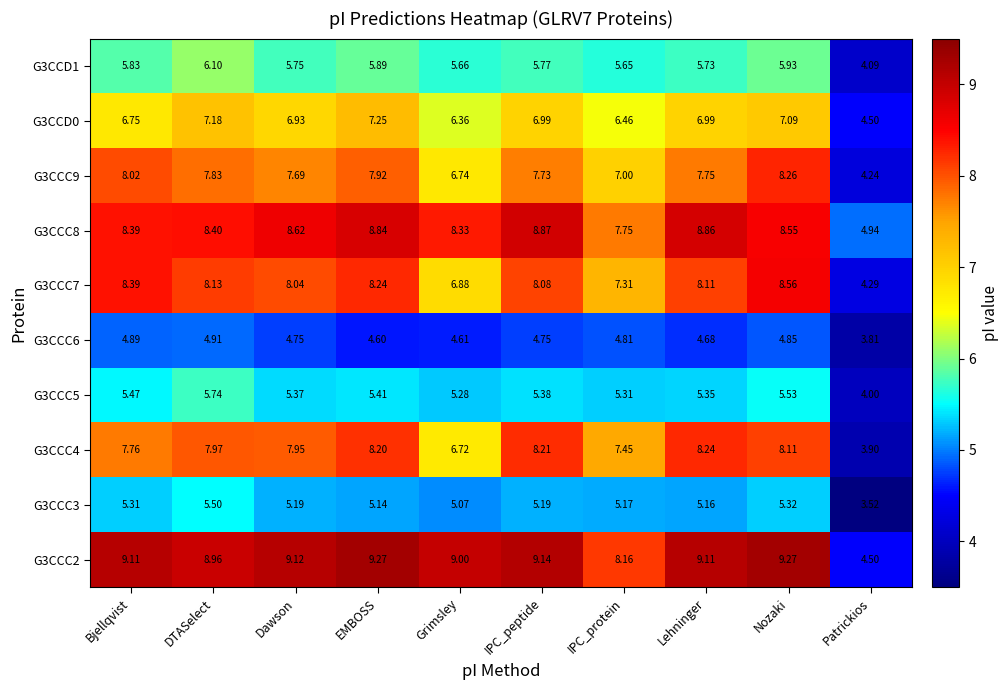

Is the value of G3CCC5 at EMBOSS greater than the value of G3CCC7 at Patrickios?

Yes